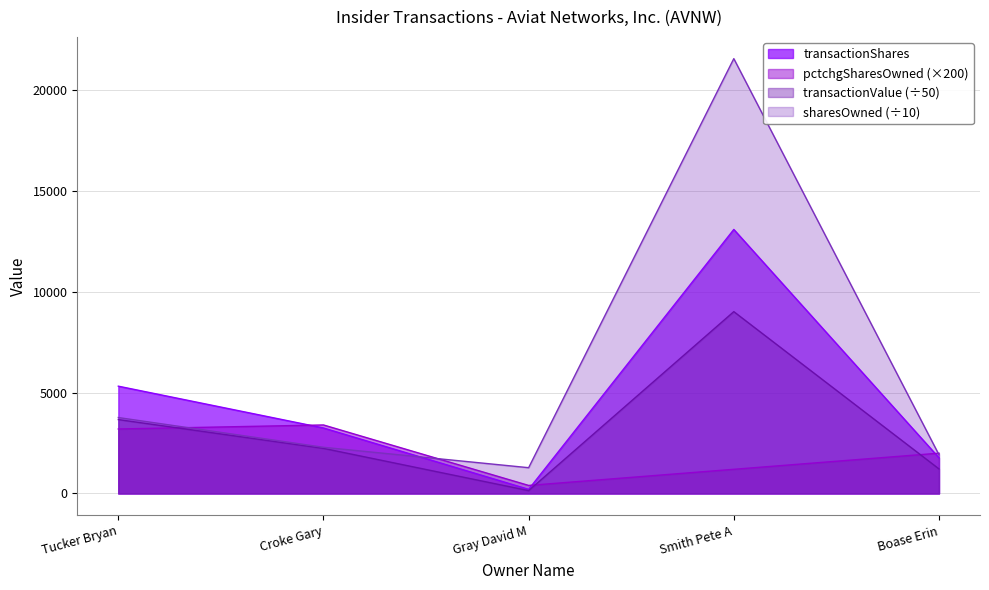

What is the maximum value shown in the chart?

21572.6